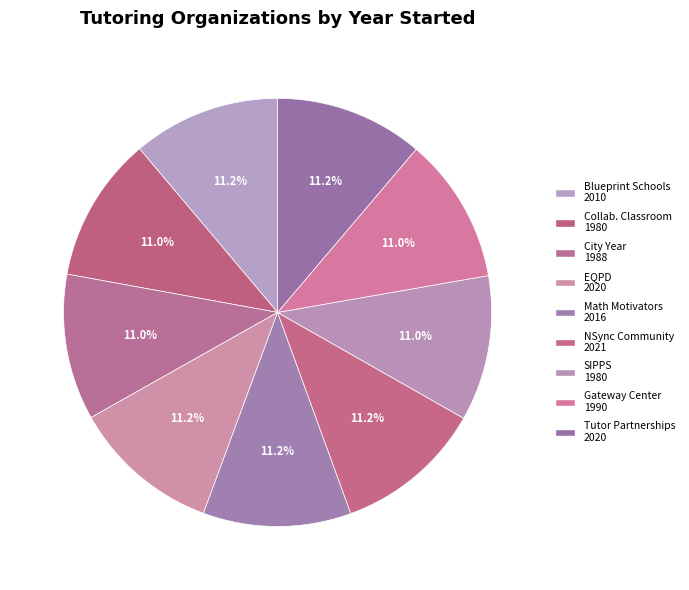

Count the number of slices in the pie.

9